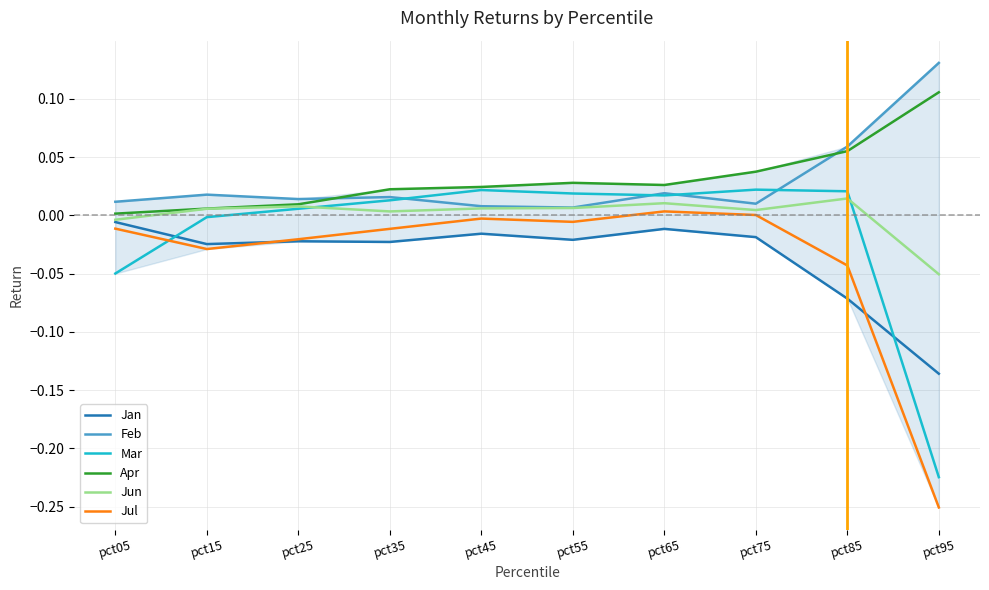

At how many categories does at least one series exceed 0?

10